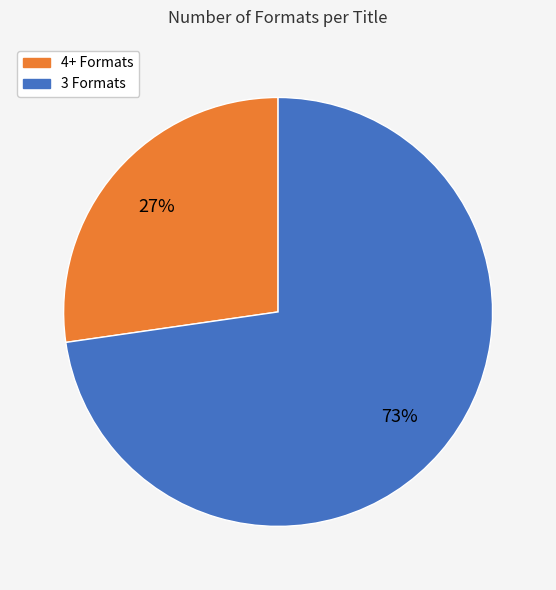

Is there a majority slice in this chart?

Yes